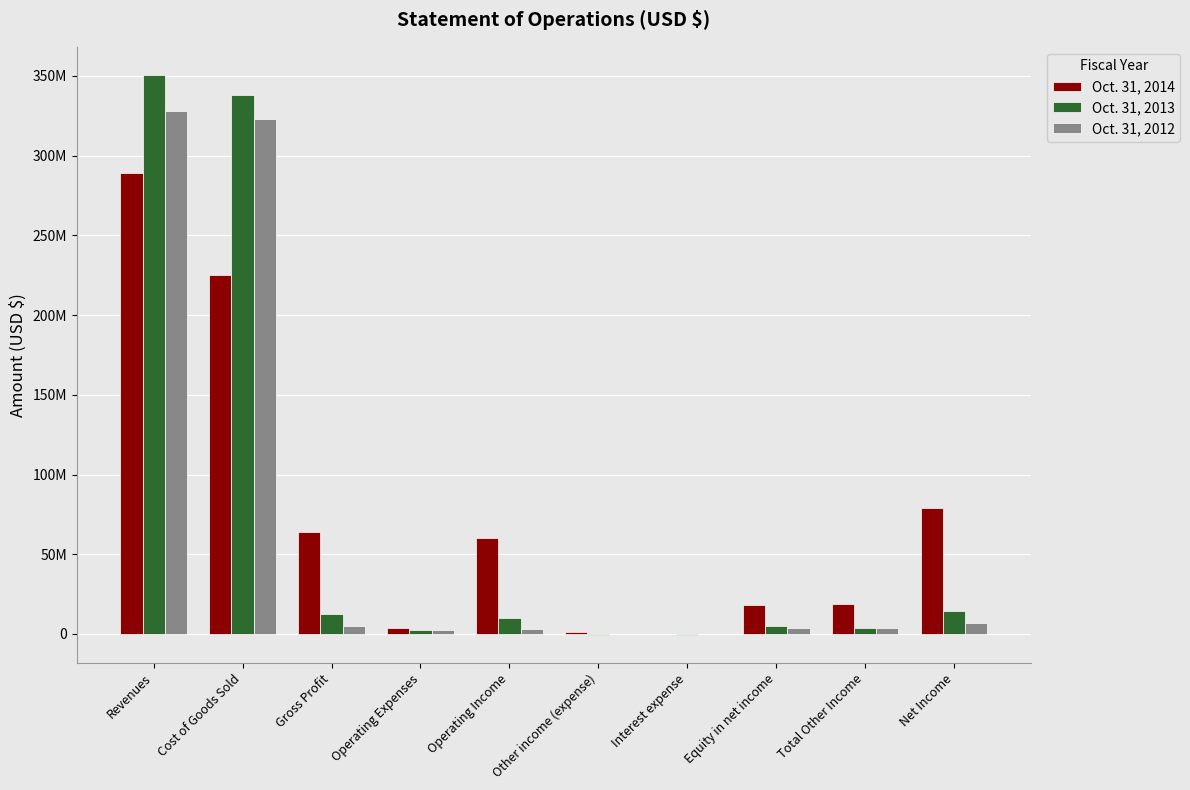

Which series has the largest range (max minus min)?

Oct. 31, 2013